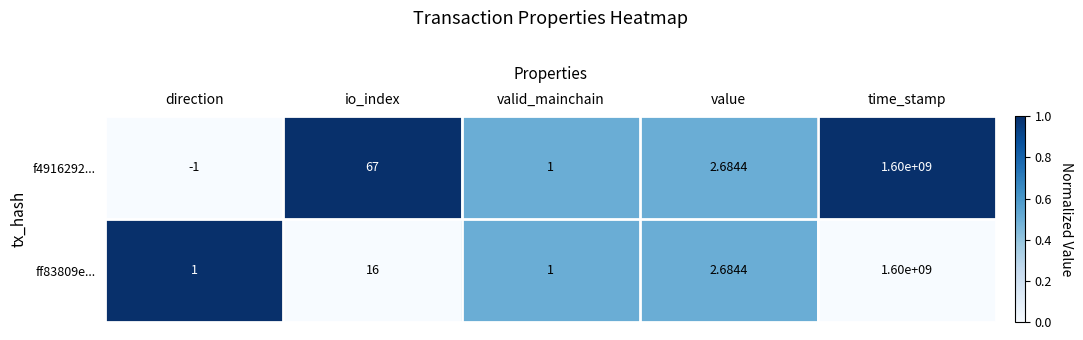

Where does the ff83809e... series first go above 2?

io_index